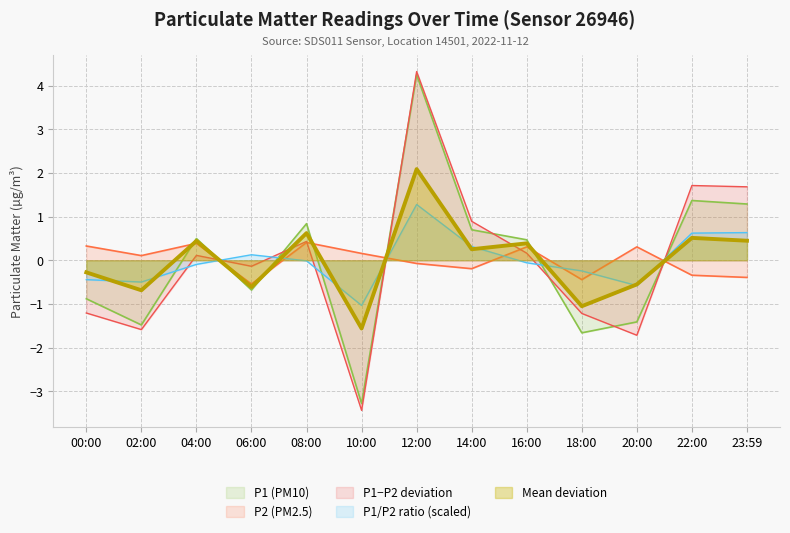

Which series has the largest range (max minus min)?

P1−P2 deviation